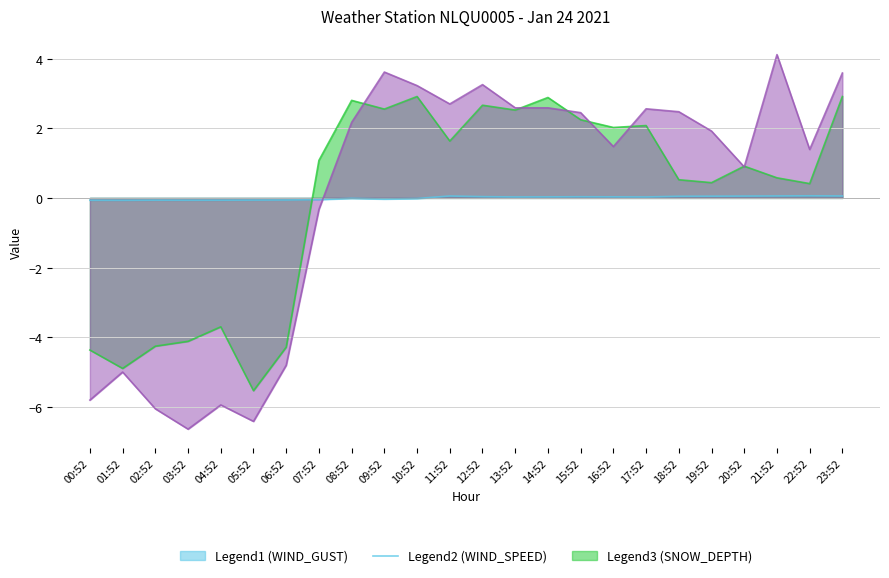

What is the greatest value displayed?

4.1